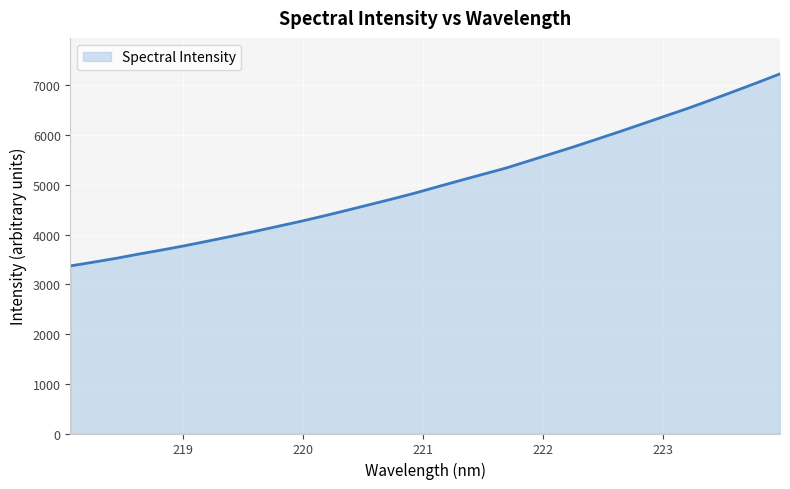

What is the difference between the maximum and minimum values?

3862.0